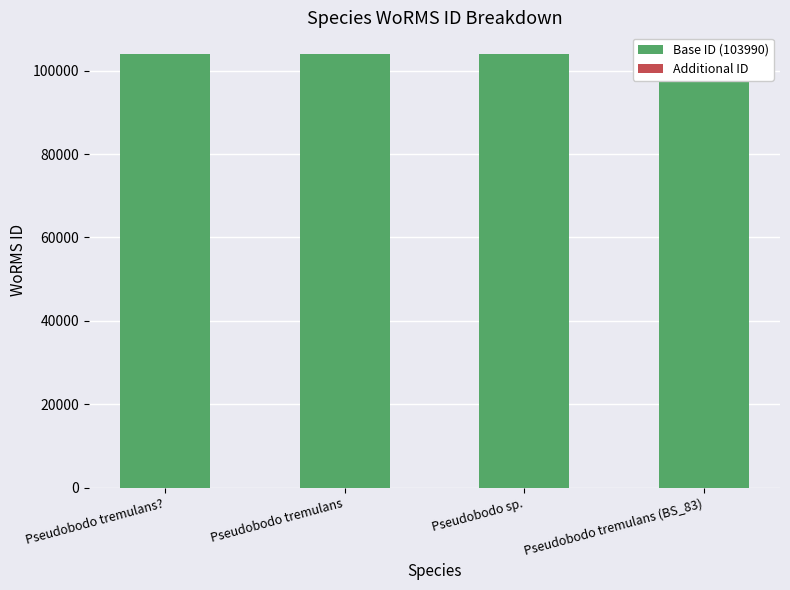

The value of Additional ID at Pseudobodo sp. is 12. True or false?

False